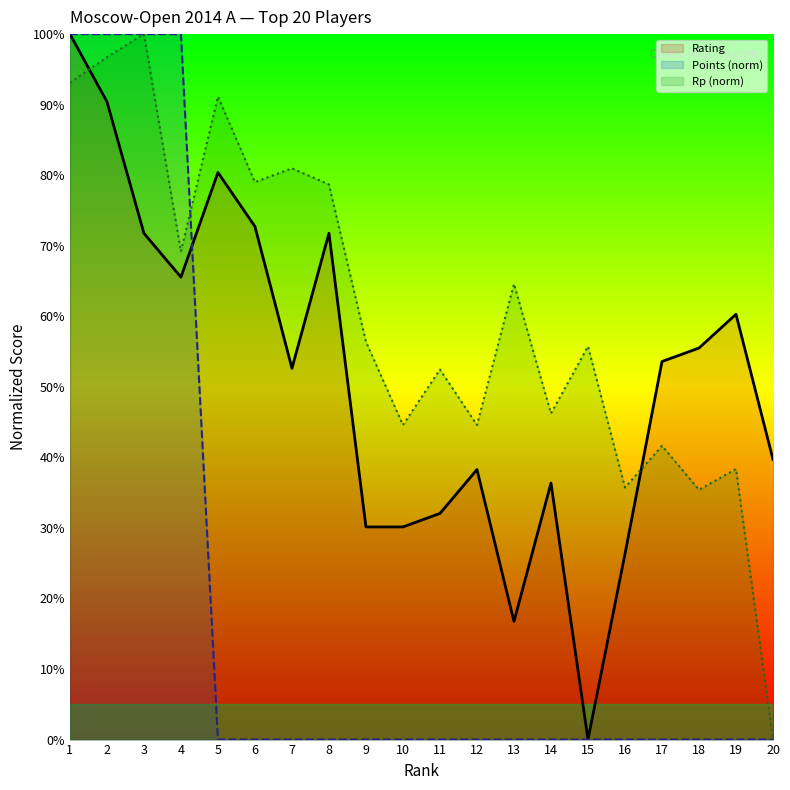

List the series in order of their overall mean, lowest first.

Points (norm), Rating, Rp (norm)